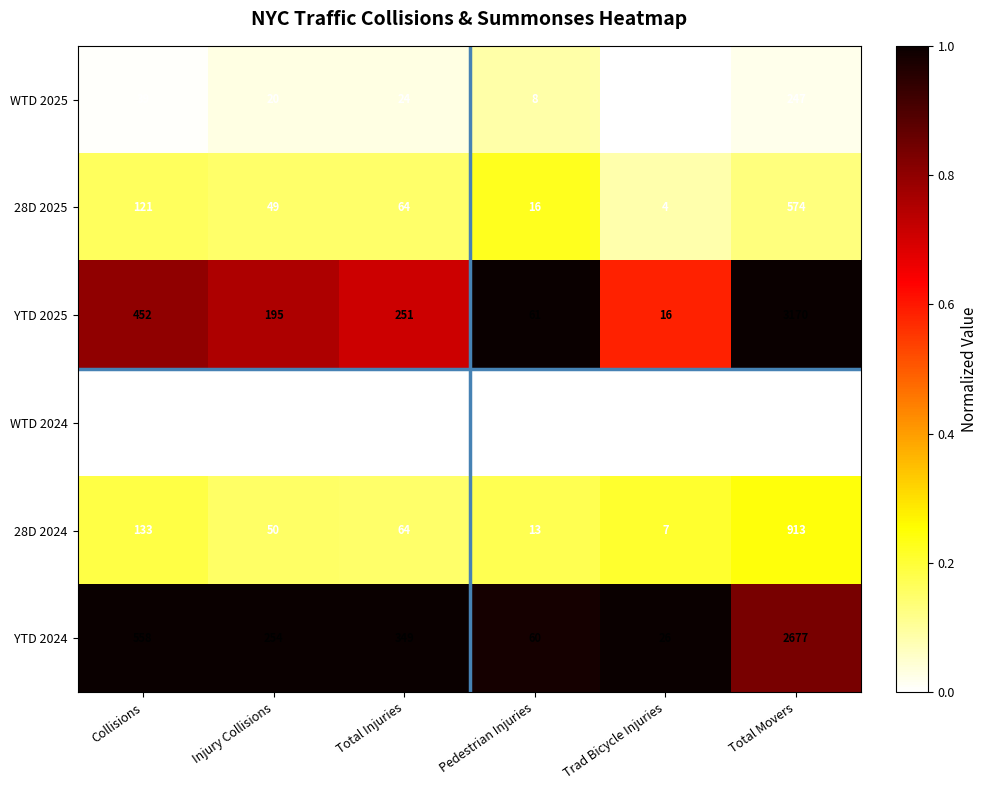

Which category has the lowest value across all series?

Trad Bicycle Injuries